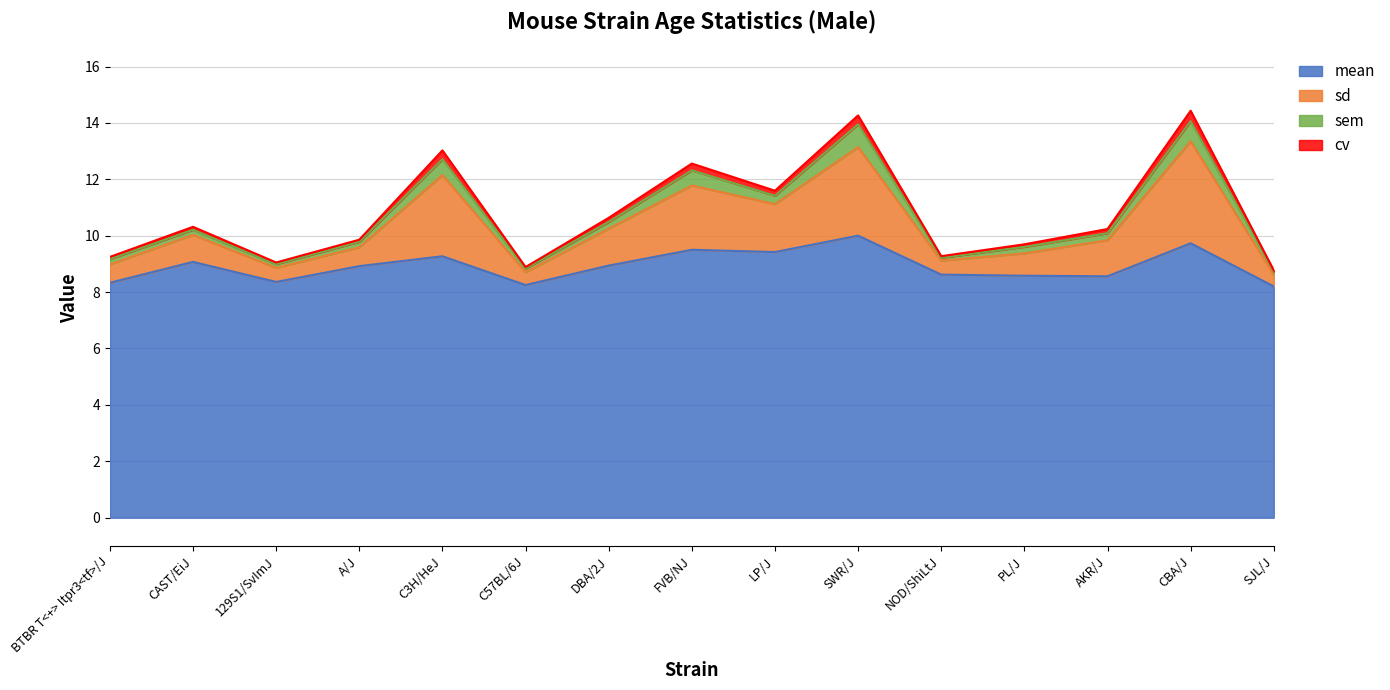

At which category does mean reach its first local valley?

129S1/SvImJ